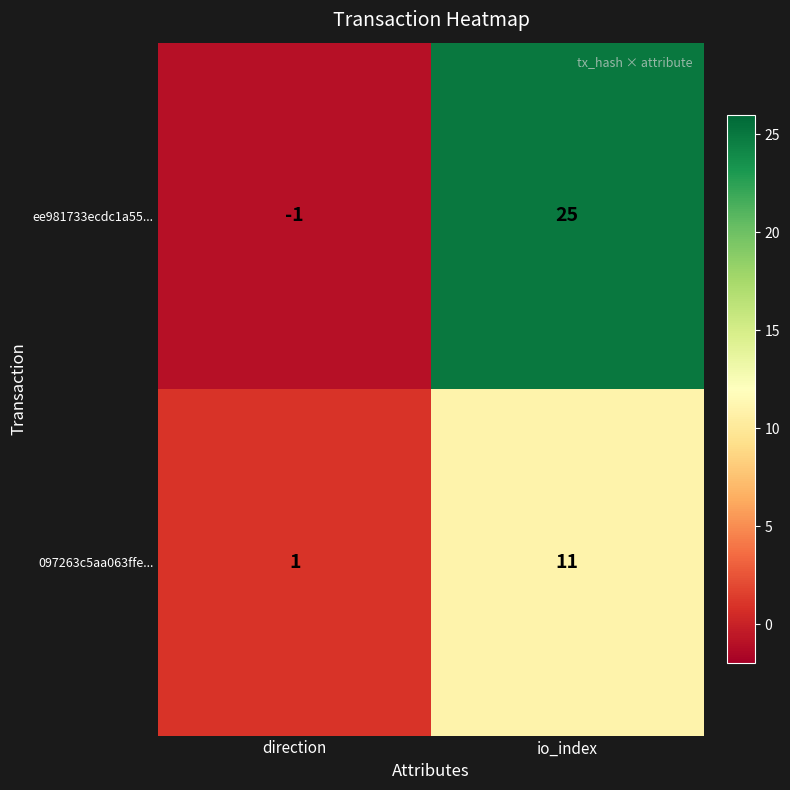

List the series in order of their overall mean, lowest first.

097263c5aa063ffe..., ee981733ecdc1a55...